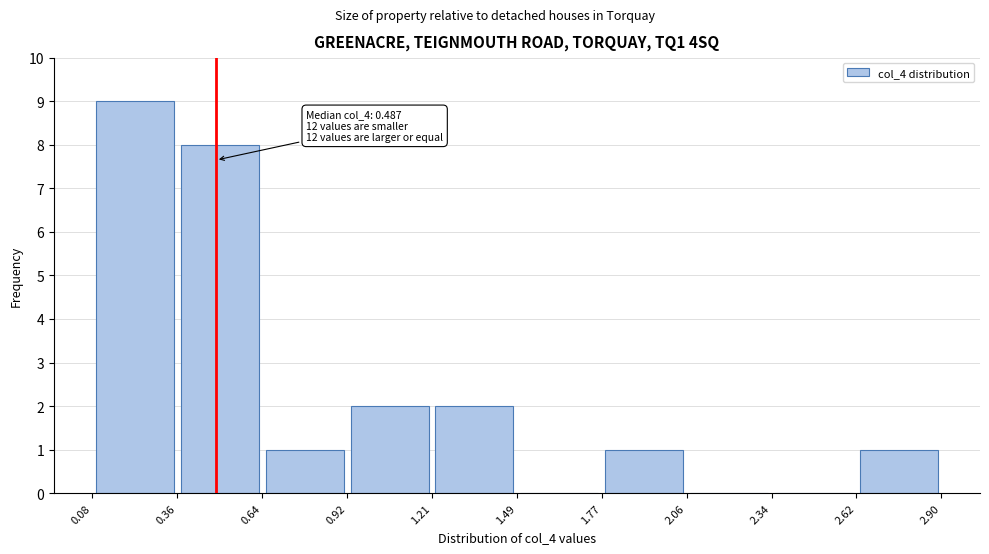

Which range on the x-axis has the tallest bar?

0.08 to 0.36